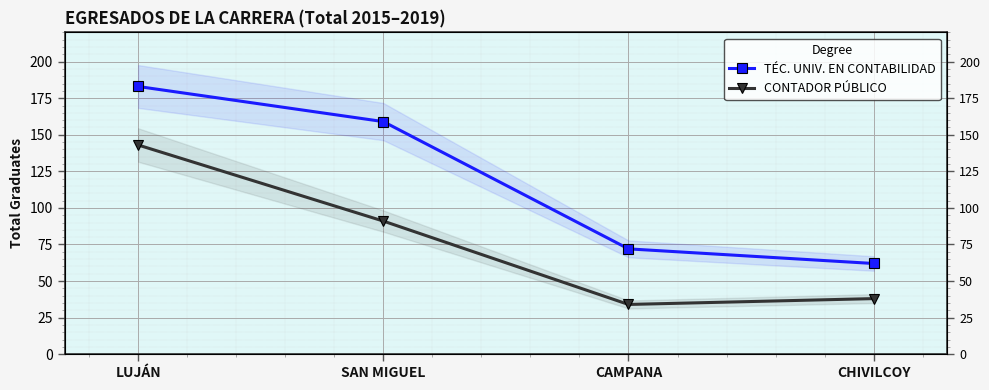

Is it true that CONTADOR PÚBLICO equals 52 at CAMPANA?

False